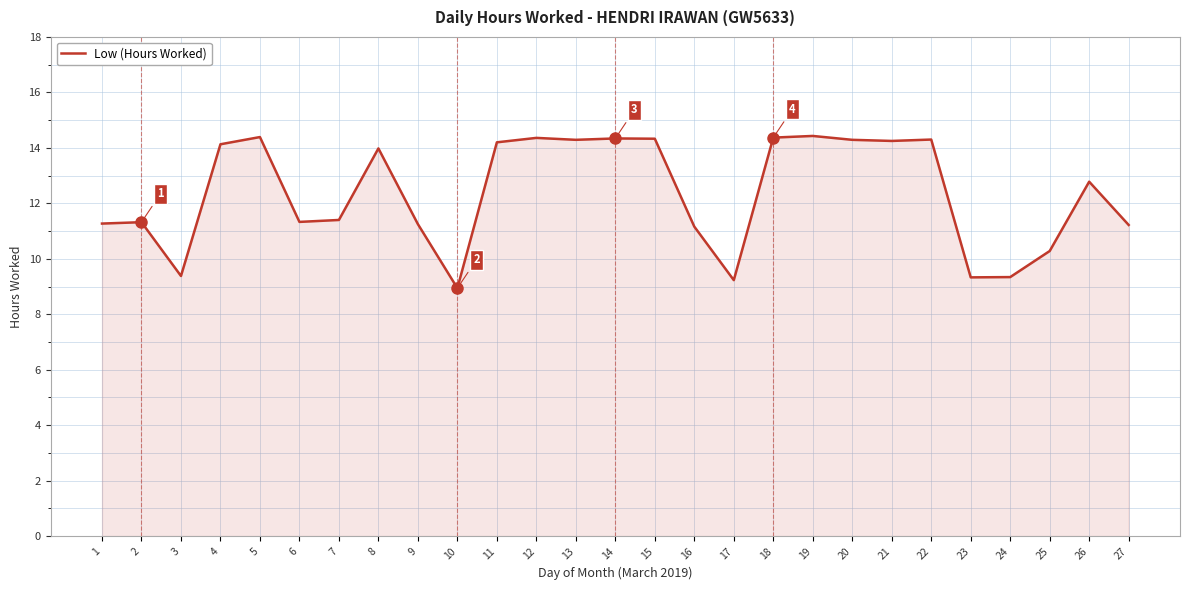

At which label does the data first exceed 12?

4